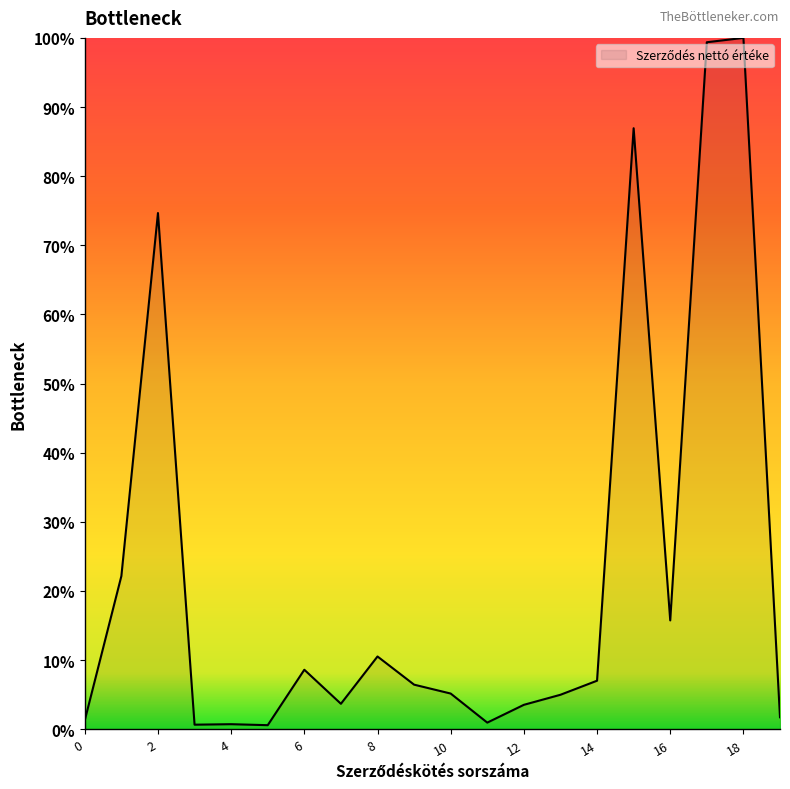

What is the maximum value shown in the chart?

100.0